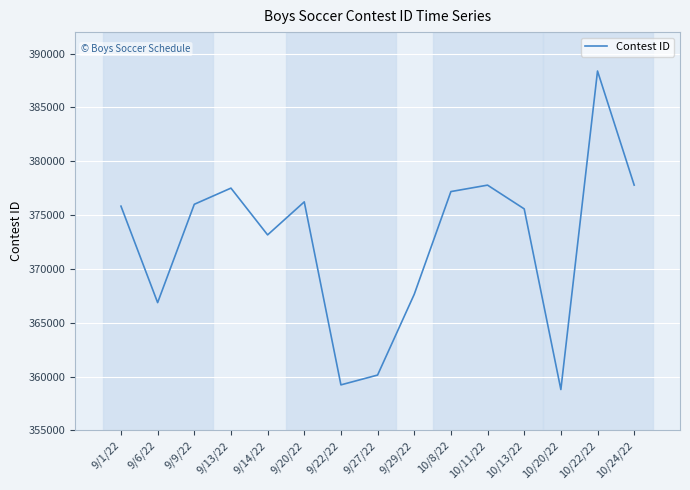

Is it true that the value at 9/13/22 is 522737?

False